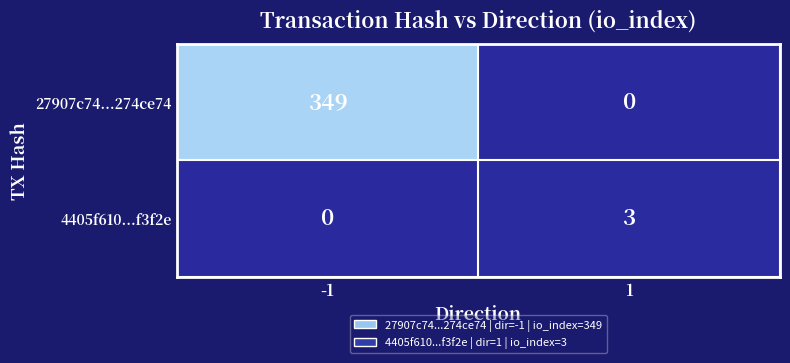

What is the sum of all 4405f610...f3f2e values?

3